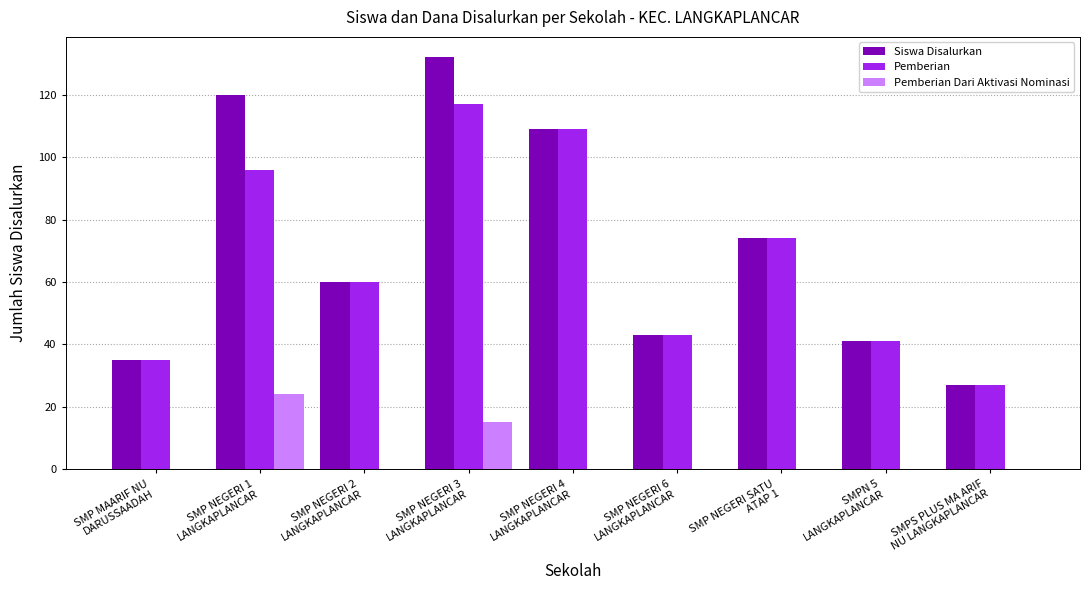

What is the sum of all Pemberian values?

602